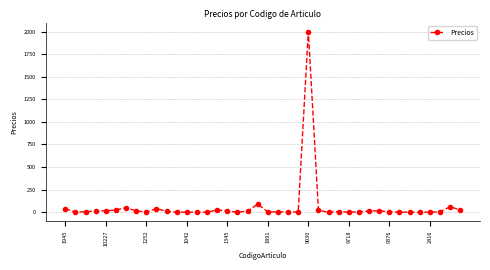

What is the greatest value displayed?

2000.0